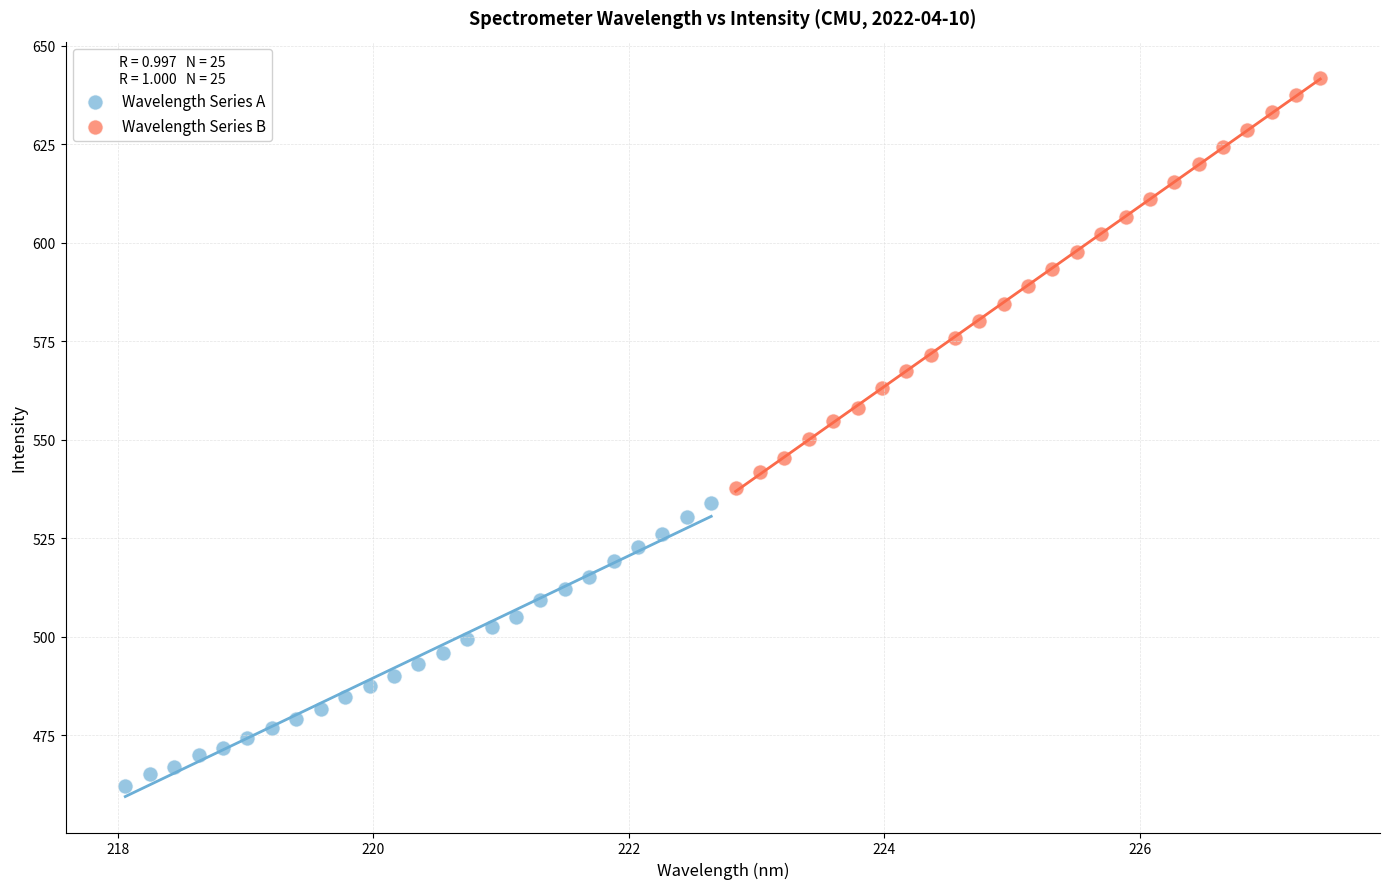

Which series reaches the minimum Y coordinate?

Wavelength Series A